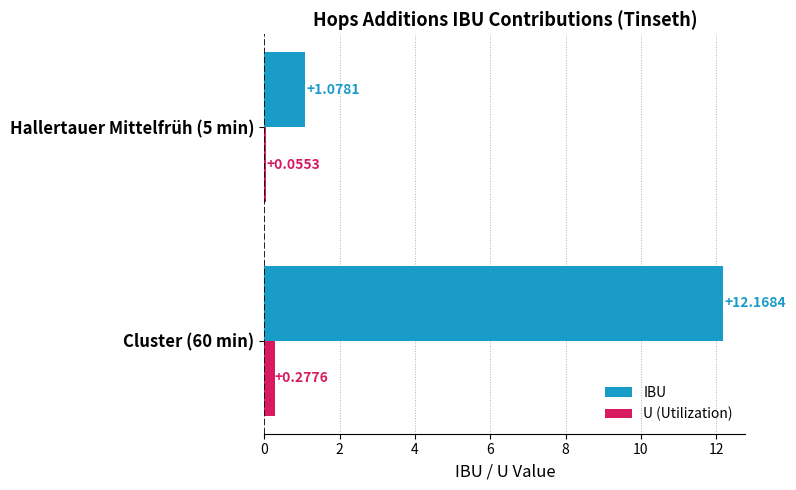

Which series has the widest spread of values?

IBU